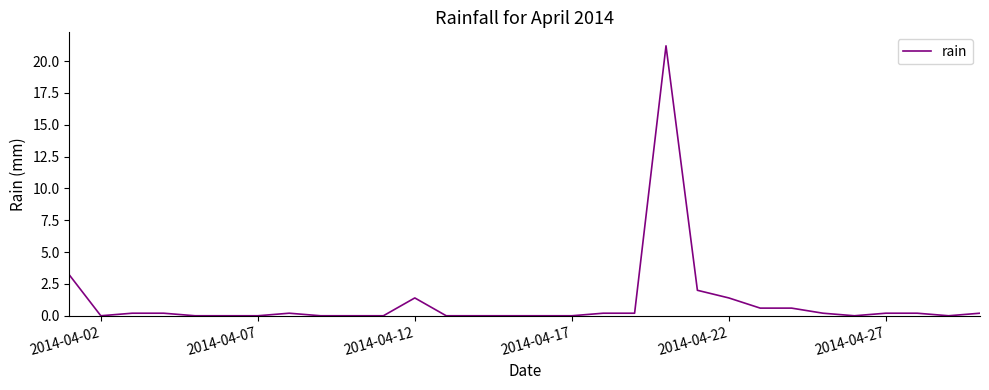

How many distinct data groups are displayed?

1